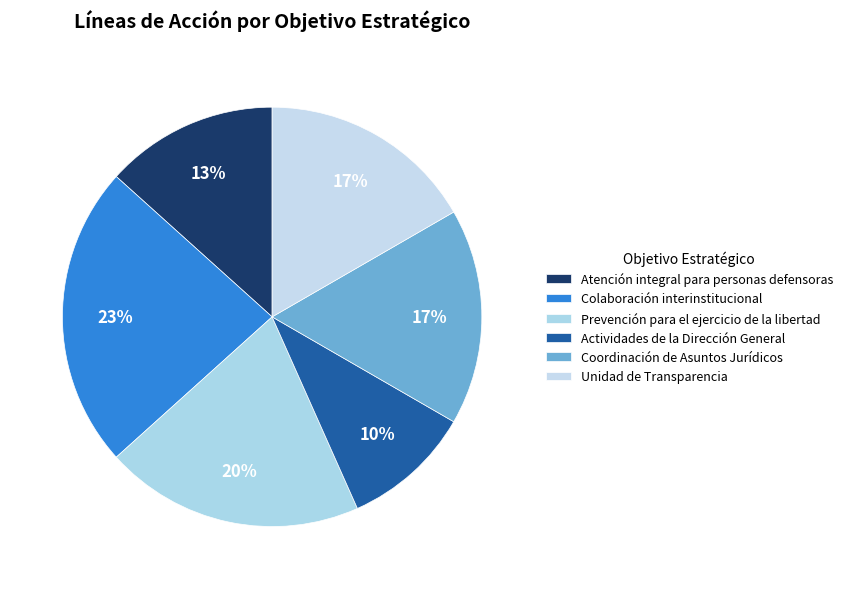

How many slices are in this pie chart?

6